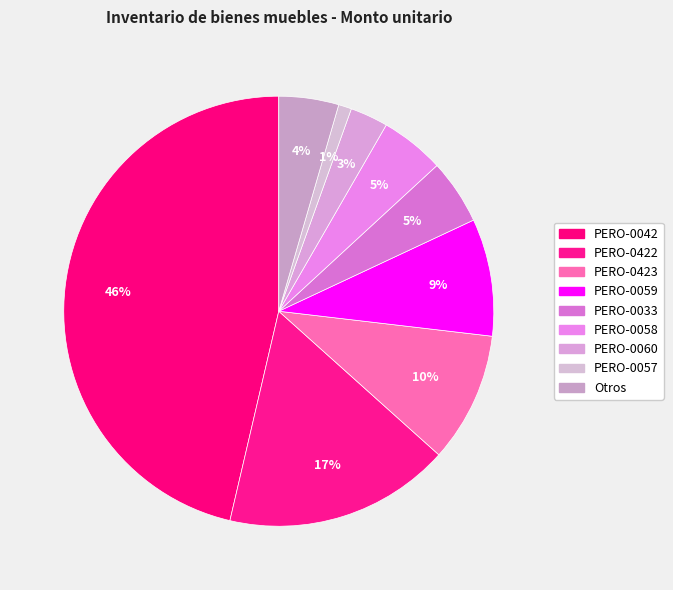

How many segments does this pie chart have?

9